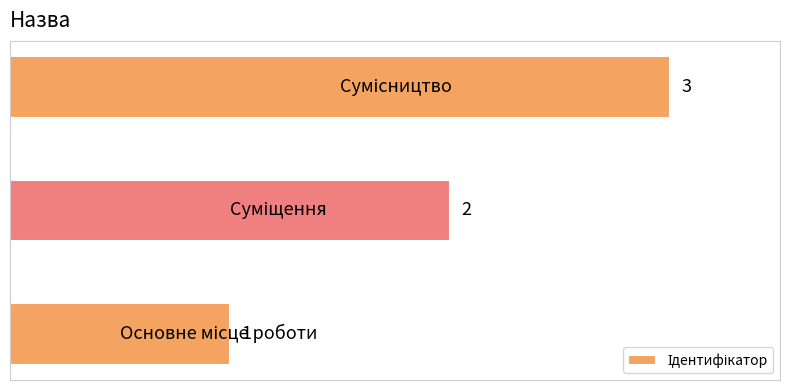

How many values are between 1 and 3?

3